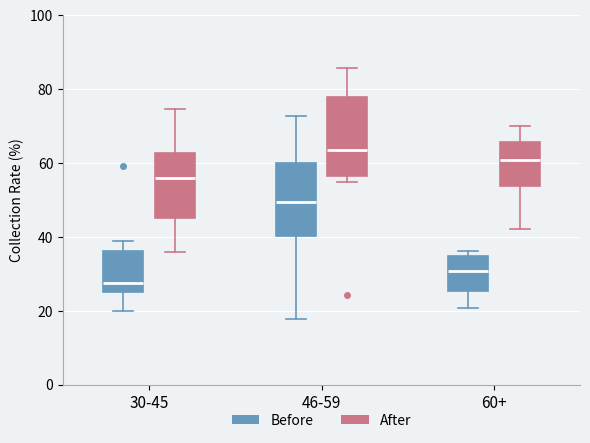

Which box's median line is the highest?

46-59 (After)